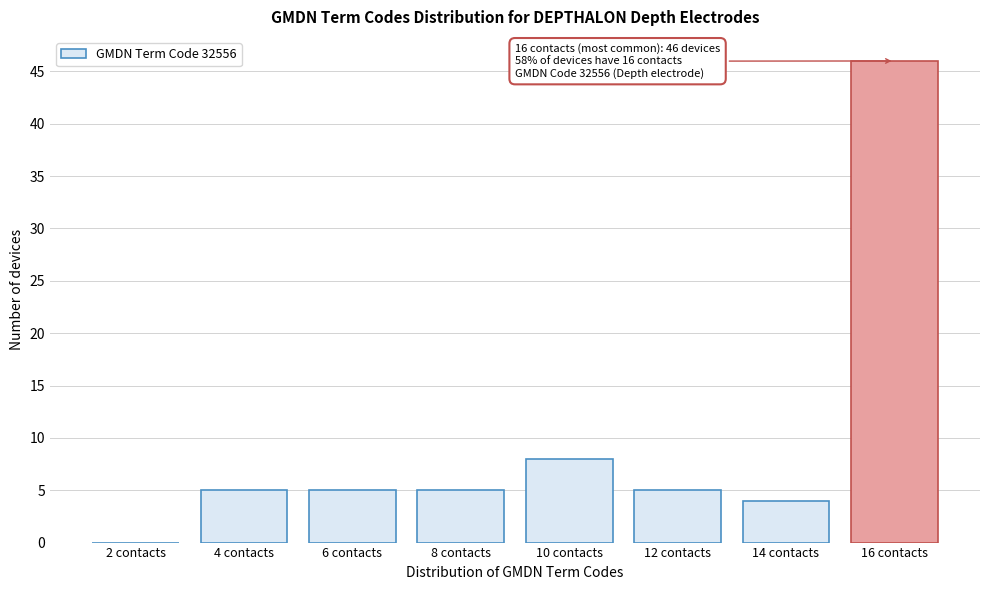

Which category has the highest value across all series?

16 contacts